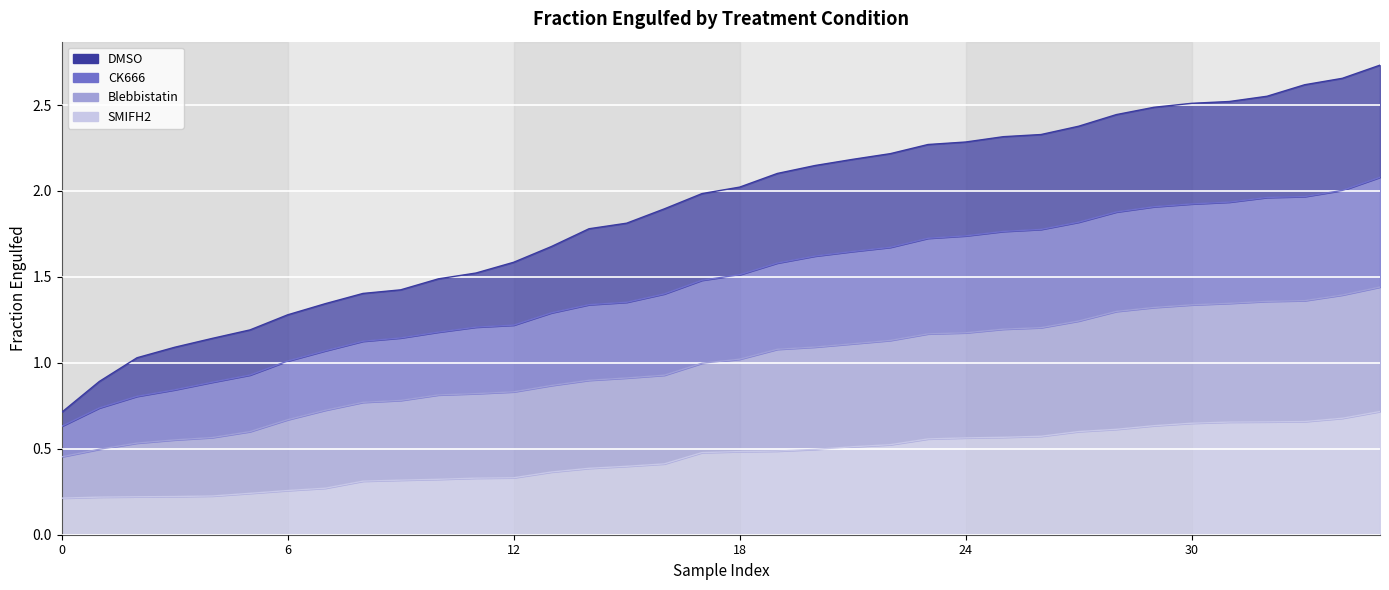

True or false: SMIFH2 and CK666 intersect in this chart.

False